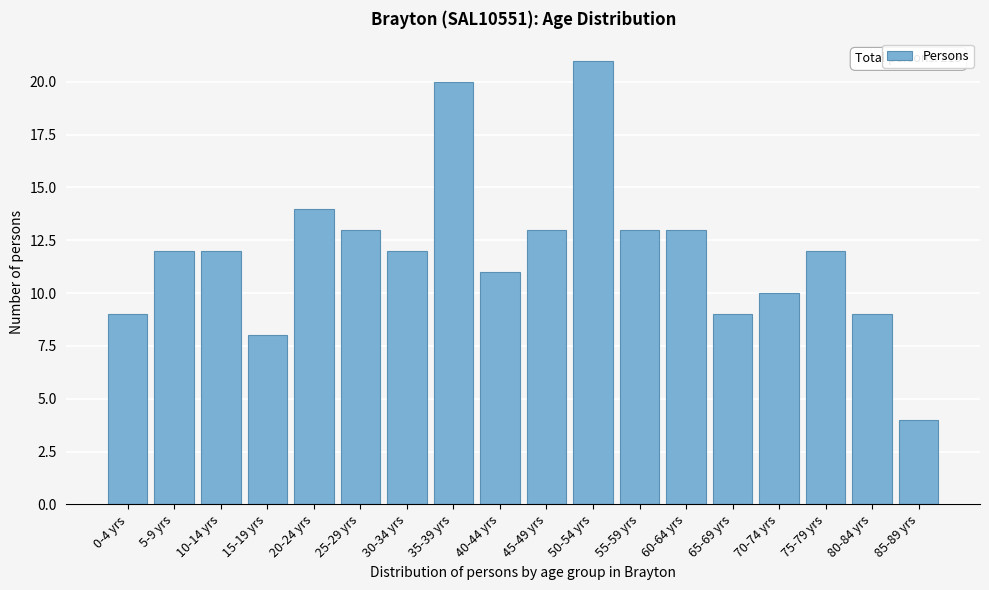

Reading left to right, extract all data points from this chart.

9	12	12	8	14	13	12	20	11	13	21	13	13	9	10	12	9	4